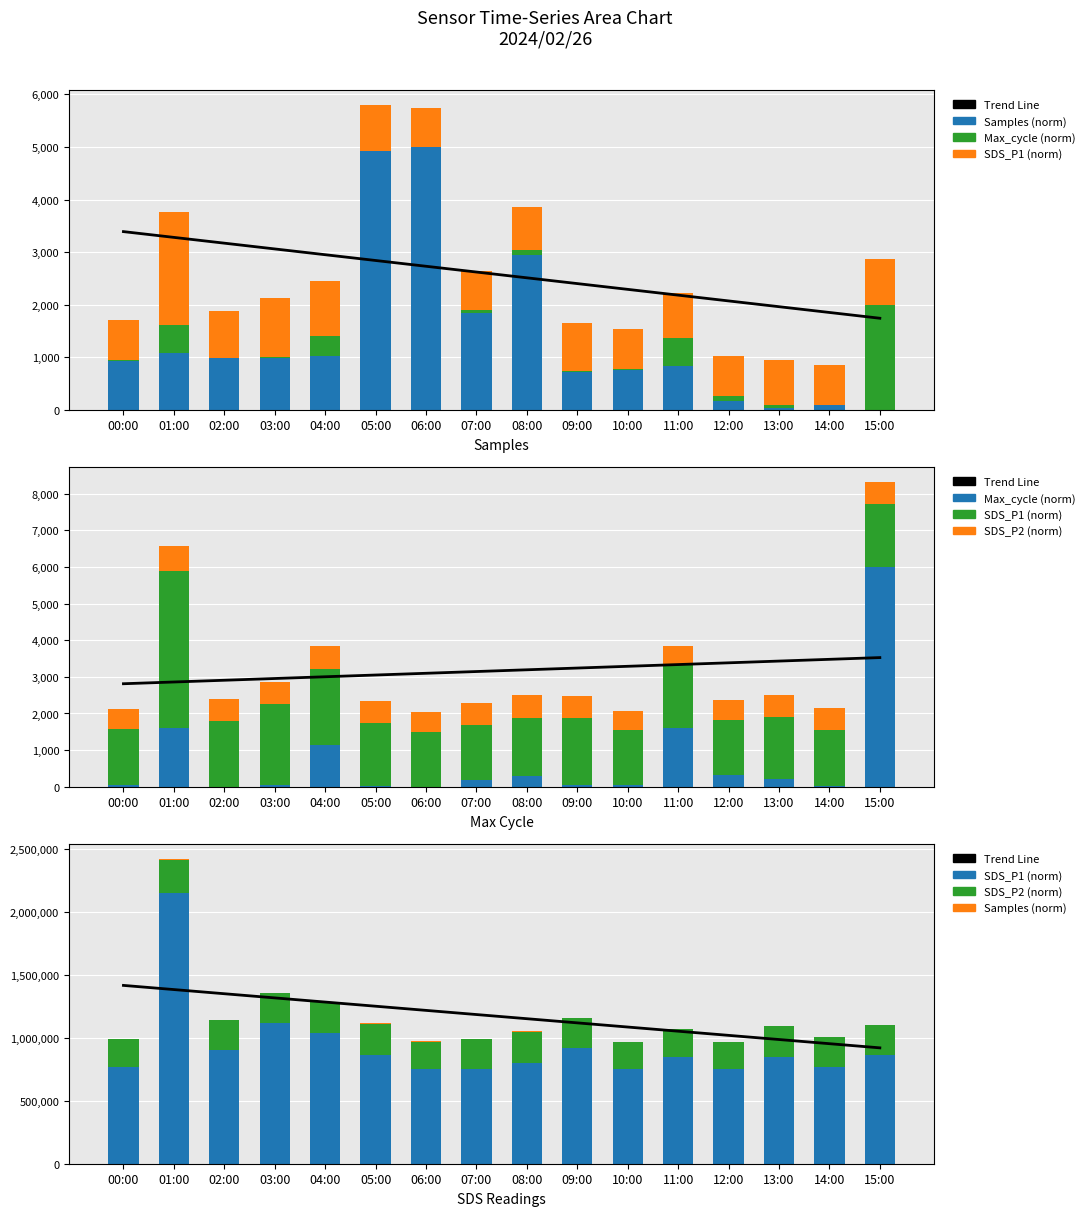

What is the spread (max minus min) of values at 03:00?

1316011.4